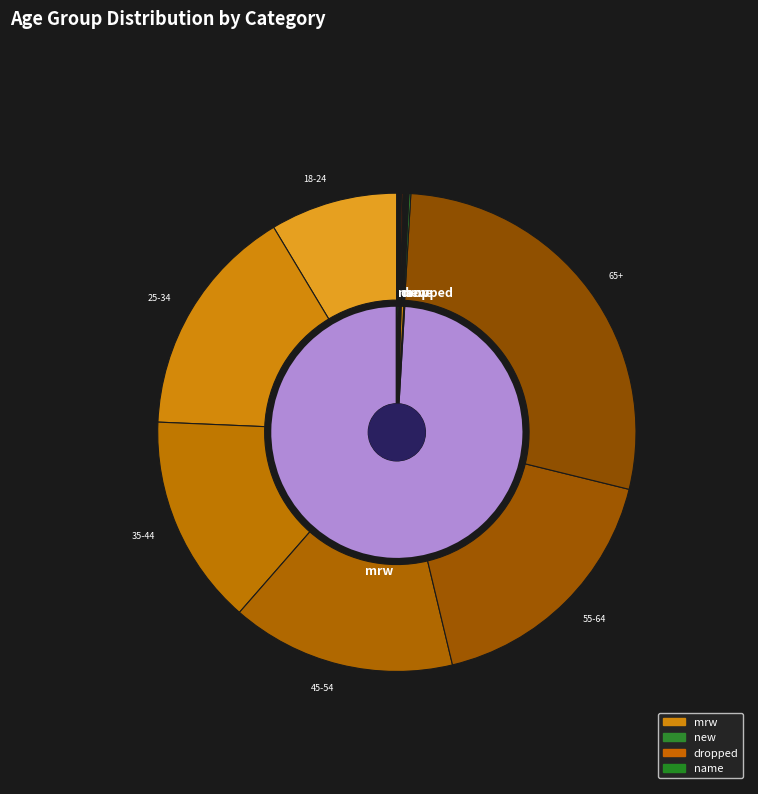

To the nearest percent, what portion does 65+ represent?

28%